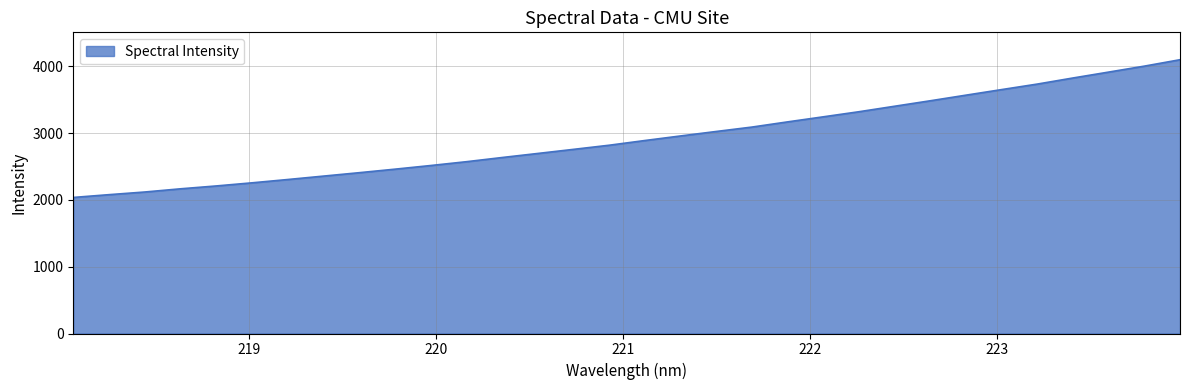

What is the maximum value shown in the chart?

4099.3